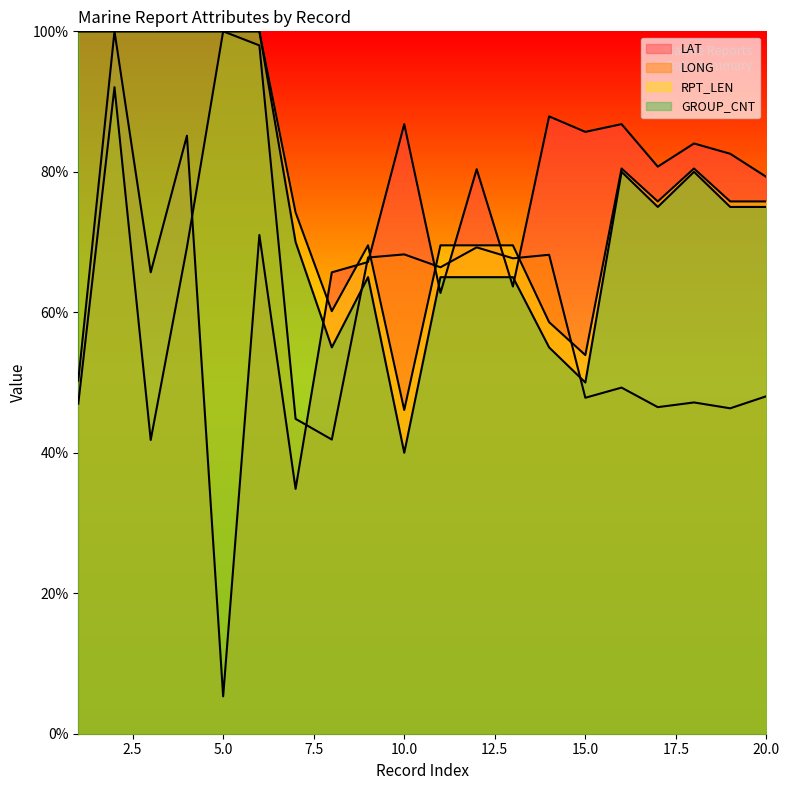

At 19, list the series in order from largest to smallest.

LAT, RPT_LEN, GROUP_CNT, LONG